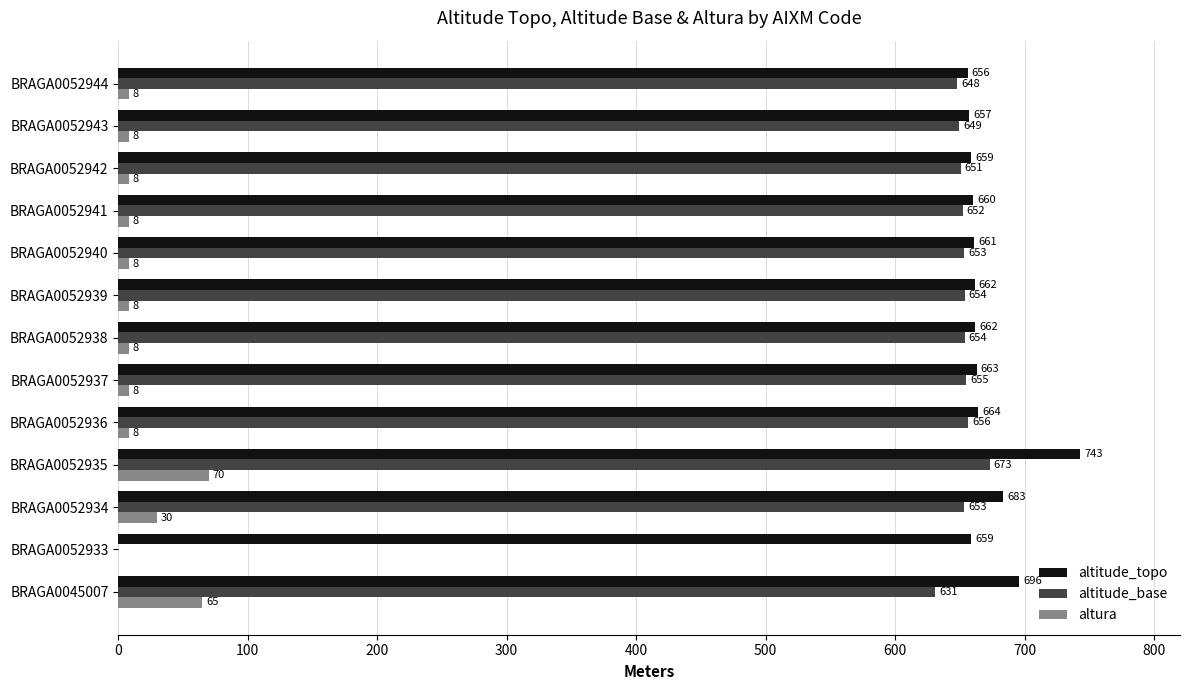

At which label is altitude_topo closest to 699?

BRAGA0045007